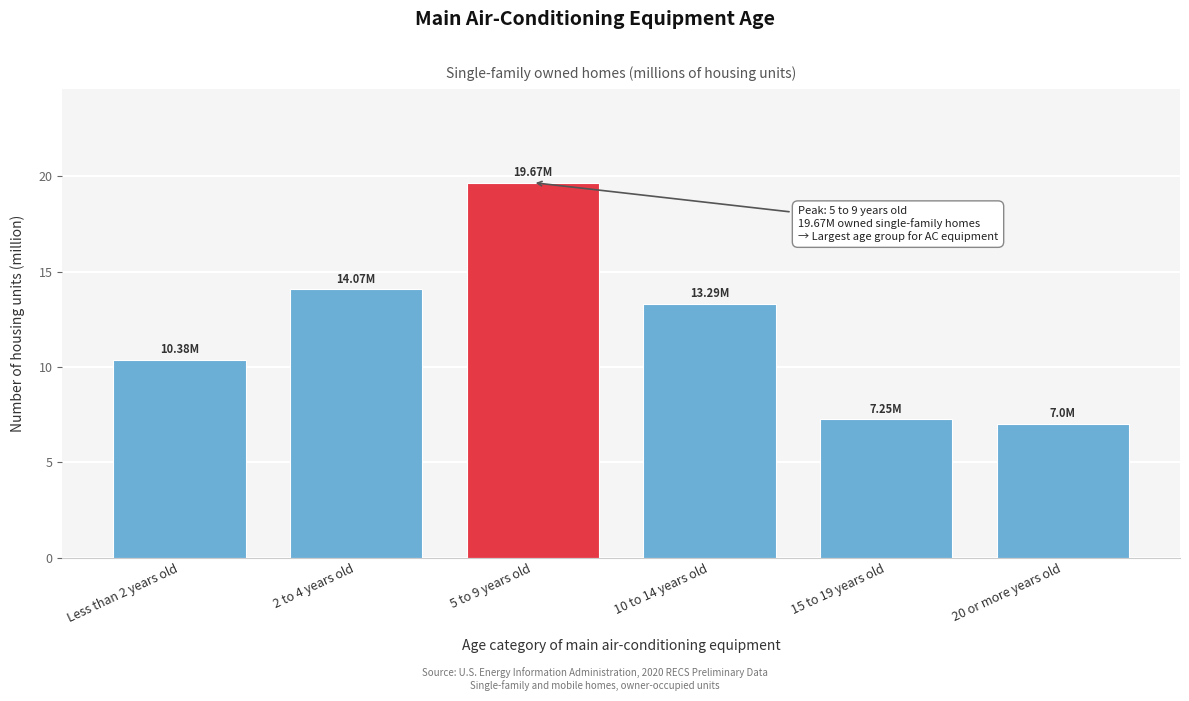

Approximately how many times larger is the value at 20 or more years old compared to 15 to 19 years old?

1.0